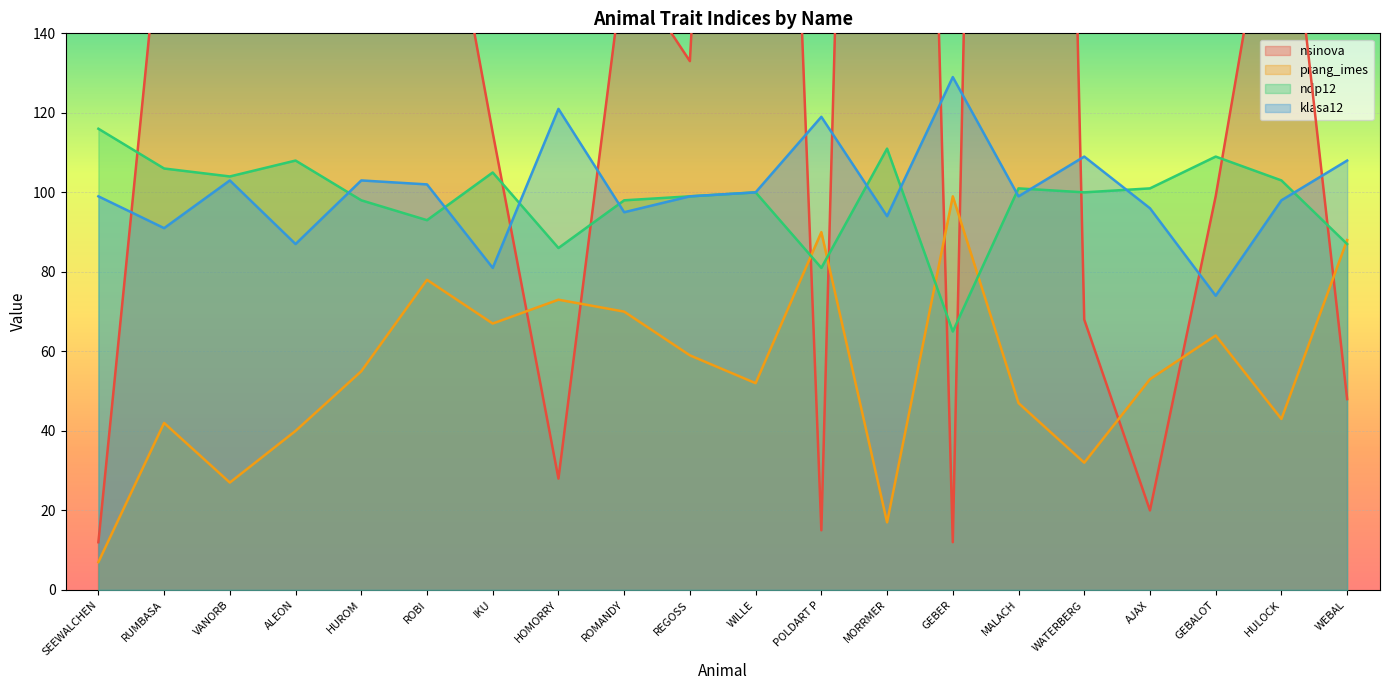

What is the value of the nsinova point at the 5th from the left?

721